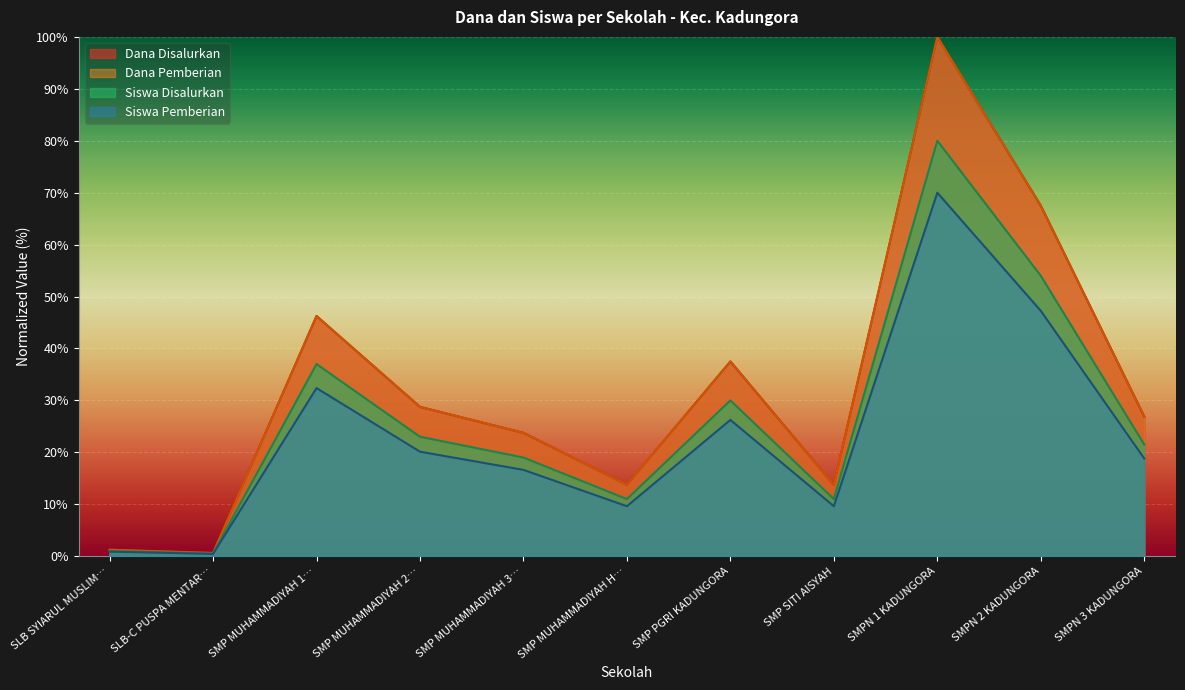

At which label does Siswa Disalurkan reach its peak?

SMPN 1 KADUNGORA